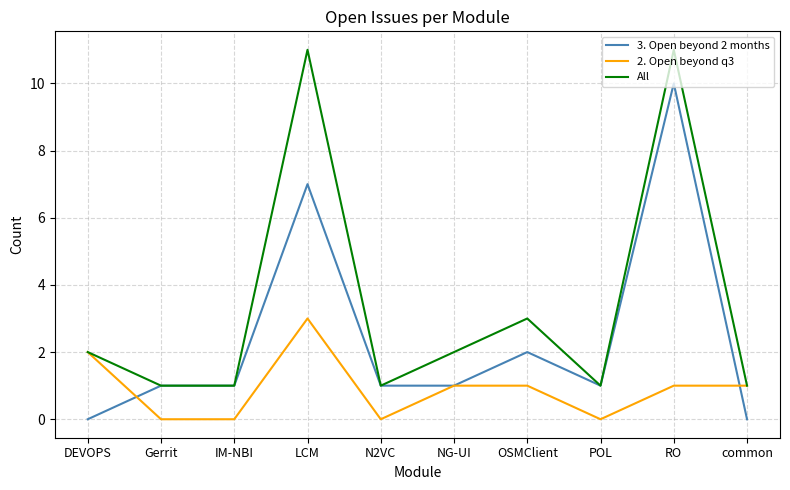

Reading left to right, what are all the values shown in this chart?

3. Open beyond 2 months: 0	1	1	7	1	1	2	1	10	0
2. Open beyond q3: 2	0	0	3	0	1	1	0	1	1
All: 2	1	1	11	1	2	3	1	11	1